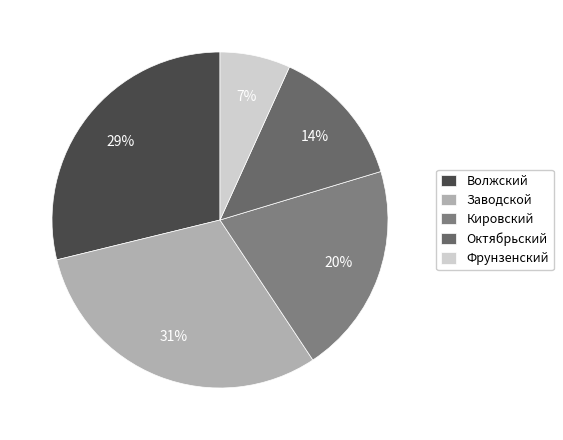

Is there a majority slice in this chart?

No